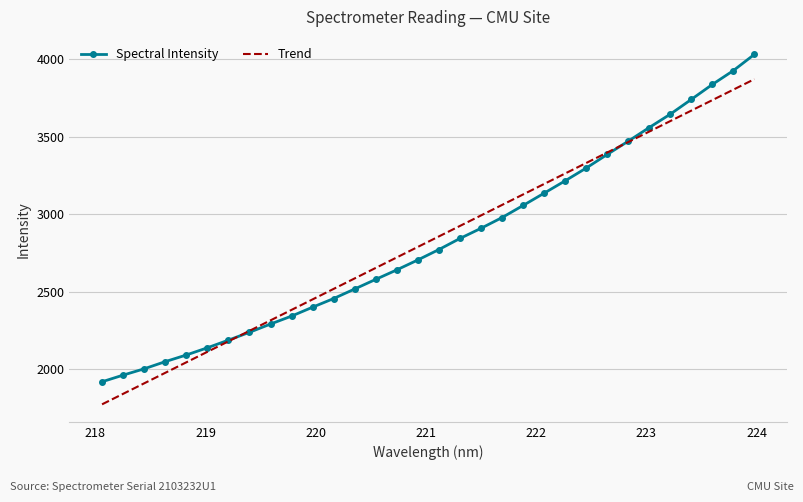

List the series in order of their peak value, lowest first.

Trend, Spectral Intensity